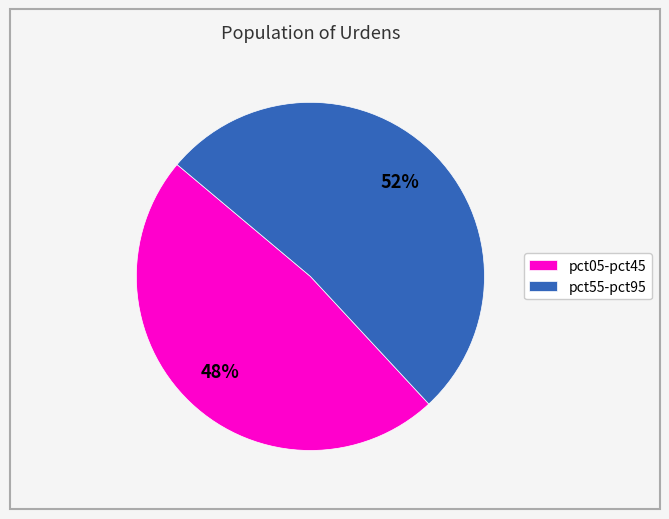

What is the ratio of the value at pct55-pct95 to the value at pct05-pct45?

1.1